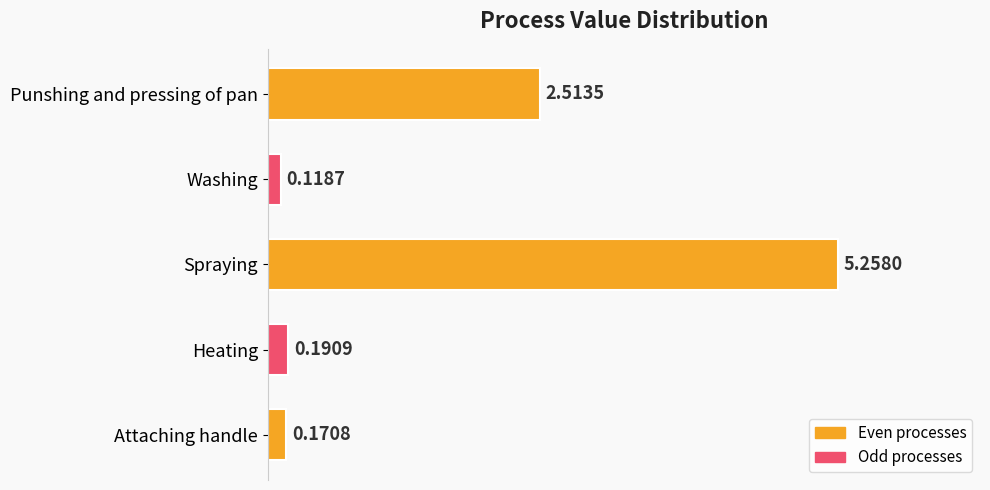

At which category does the chart reach its minimum across all series?

Washing